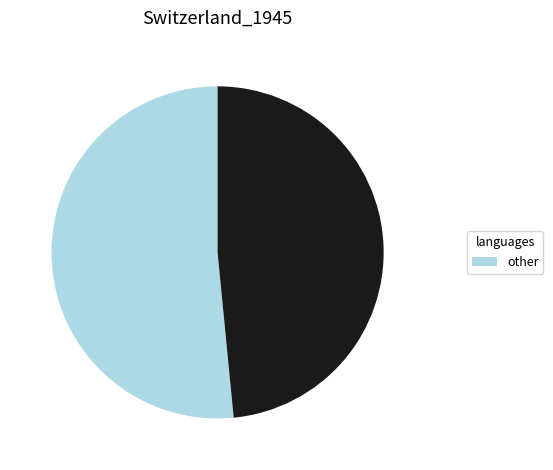

Does any single category account for the majority?

Yes